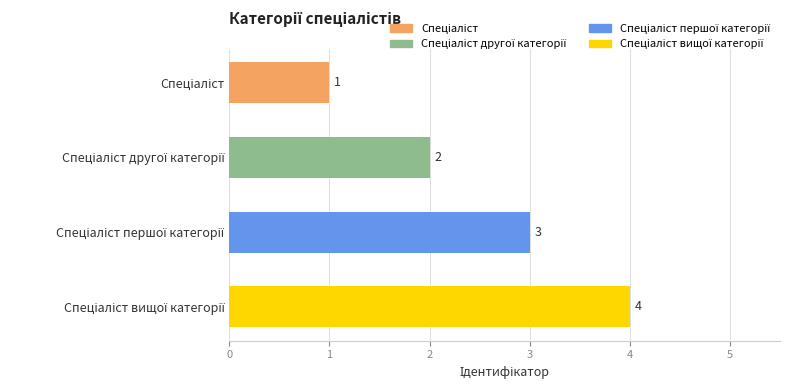

What is the value of the 4th bar from the top?

4